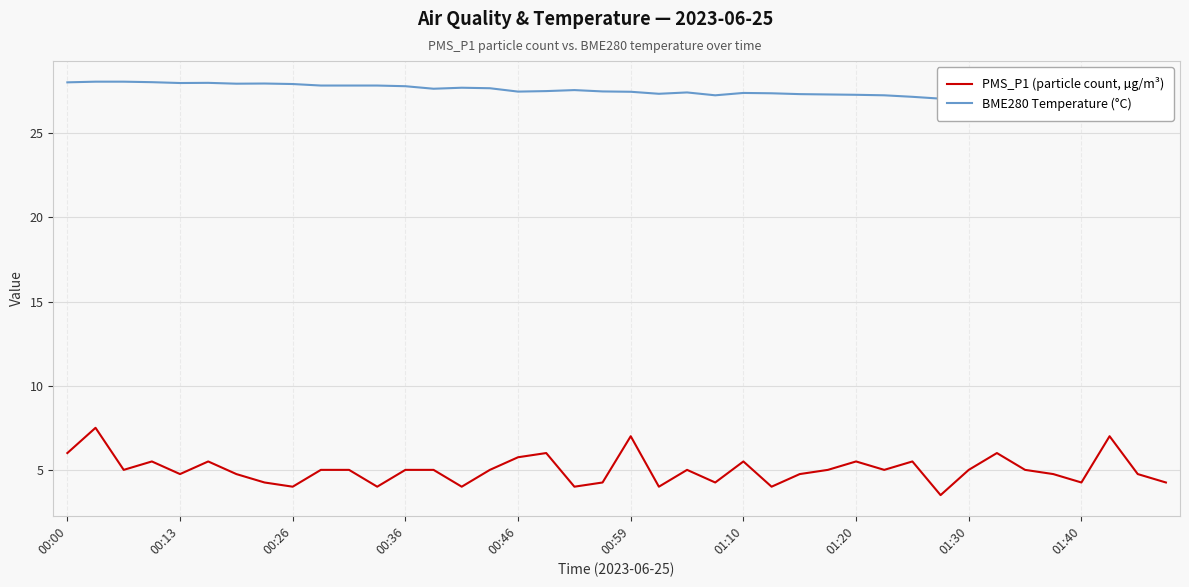

Where does the BME280 Temperature (°C) series first go above 27?

00:00